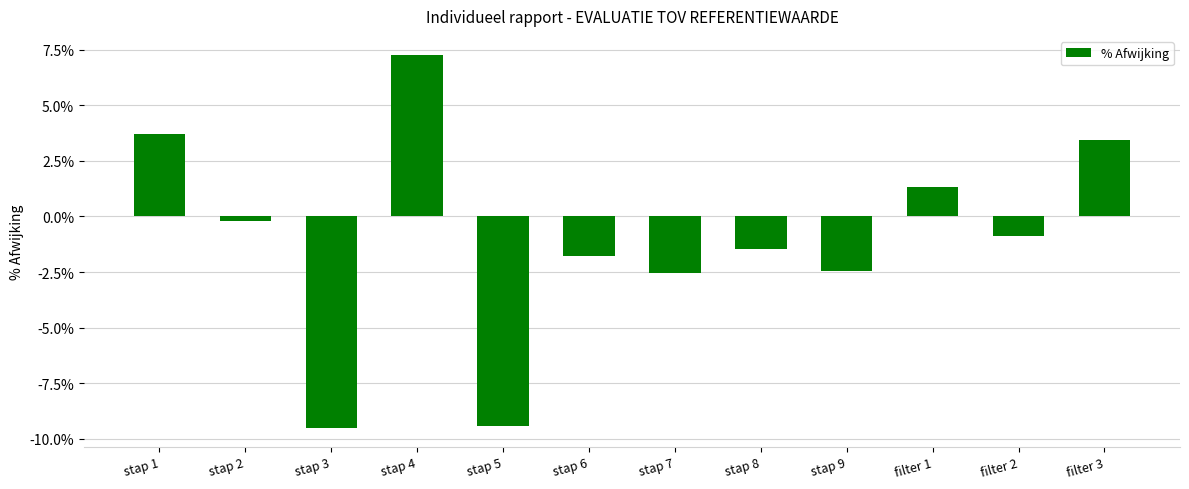

Which category has the highest value across all series?

stap 4